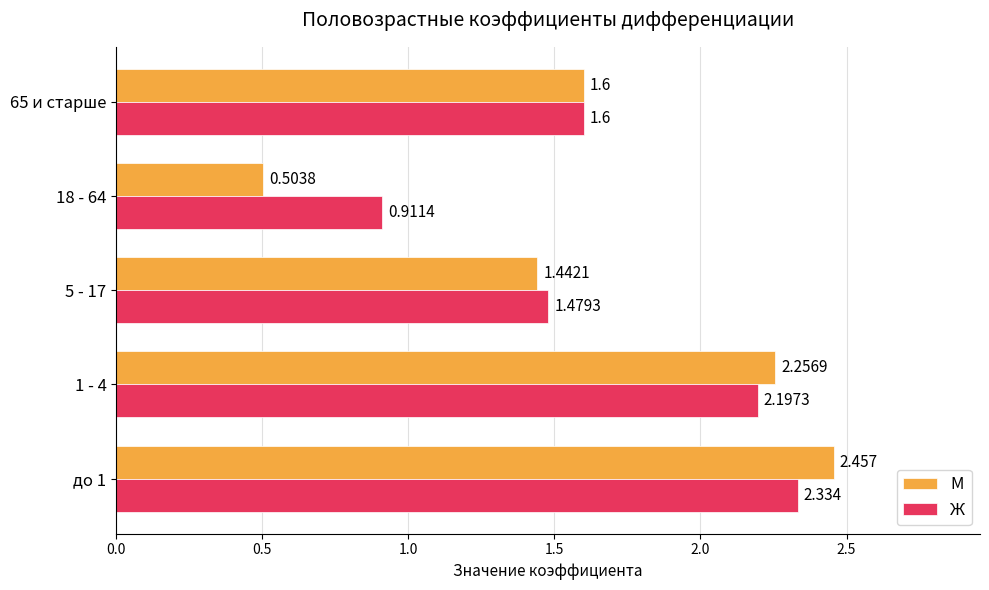

List the series in order of their overall mean, highest first.

Ж, М